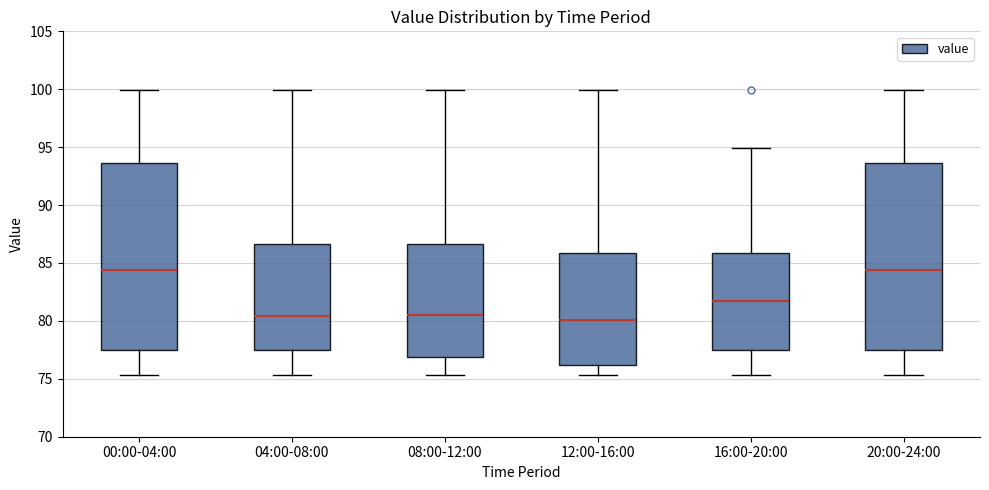

Reading left to right, transcribe this box plot: for each box, give where its median line is, the range the box spans, and where its two whiskers end, as read against the y-axis. The values are not printed on the chart, so give them approximately, as read against the axis.

00:00-04:00: median 84.5, box 77.5 to 93.5, whiskers 75.5 to 100.0
04:00-08:00: median 80.5, box 77.5 to 86.5, whiskers 75.5 to 100.0
08:00-12:00: median 80.5, box 77.0 to 86.5, whiskers 75.5 to 100.0
12:00-16:00: median 80.0, box 76.0 to 86.0, whiskers 75.5 to 100.0
16:00-20:00: median 81.5, box 77.5 to 86.0, whiskers 75.5 to 95.0
20:00-24:00: median 84.5, box 77.5 to 93.5, whiskers 75.5 to 100.0